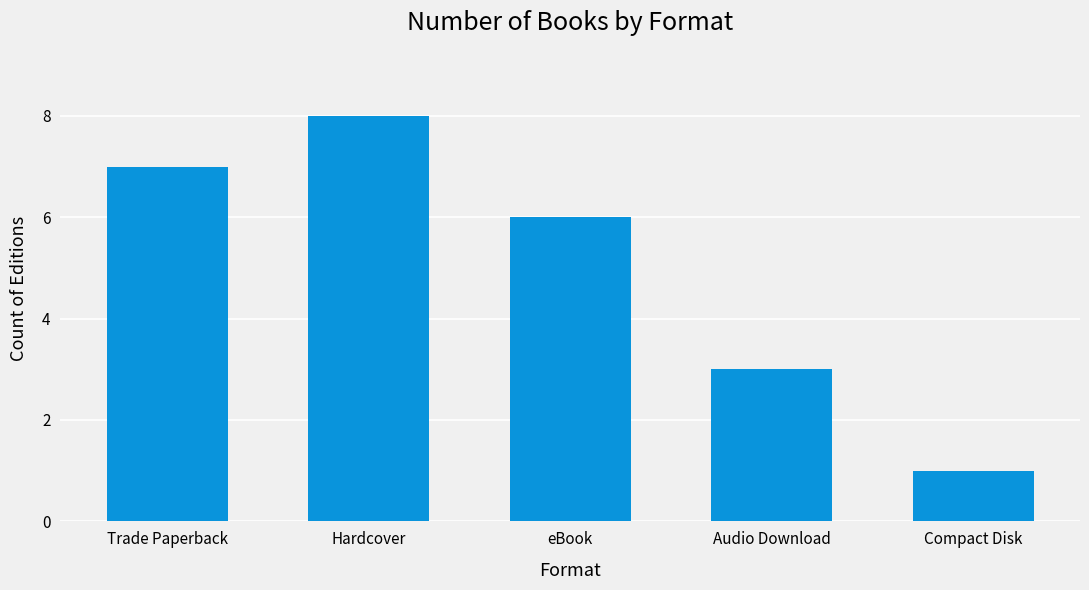

What is the label of the 1st bar from the right?

Compact Disk